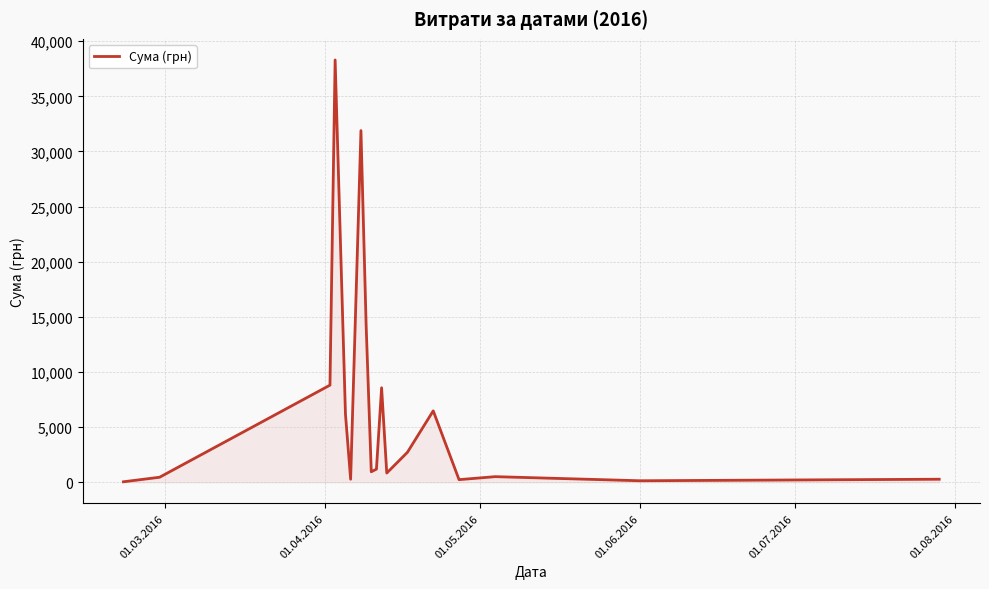

What is the sum of all values?

122109.8